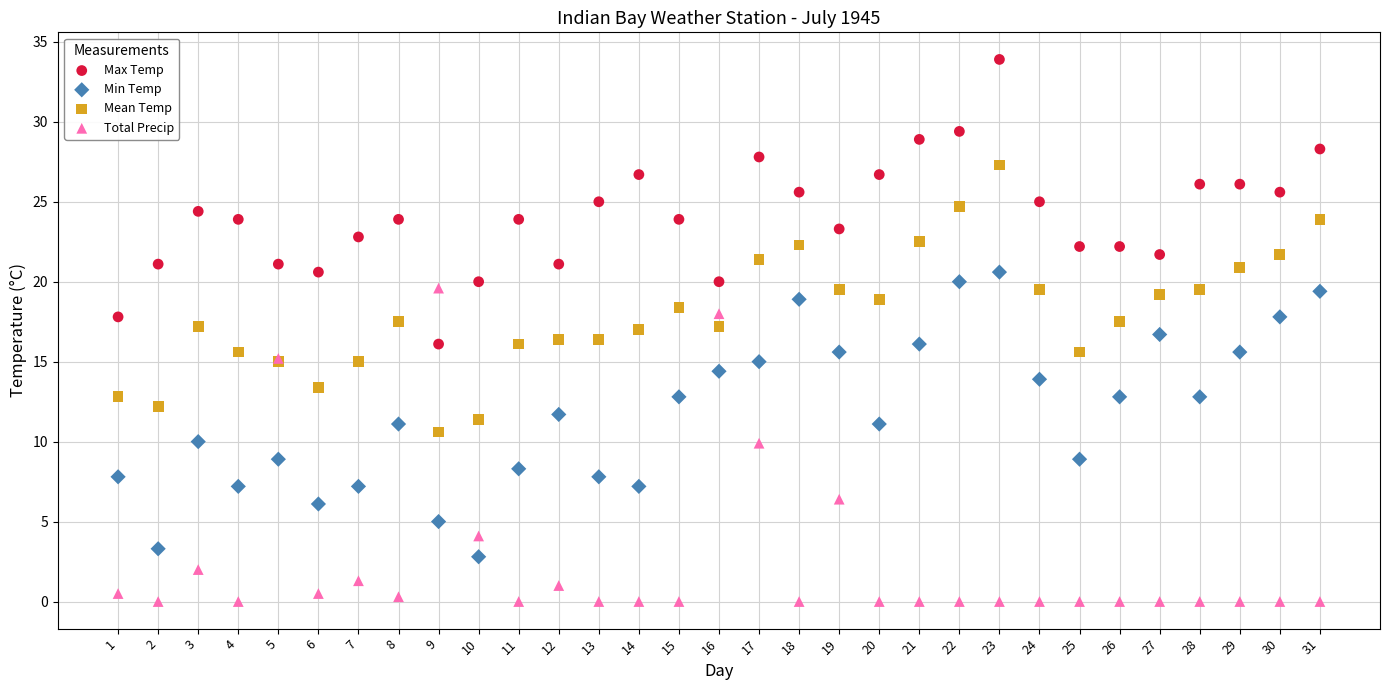

Which series reaches the minimum Y coordinate?

Total Precip